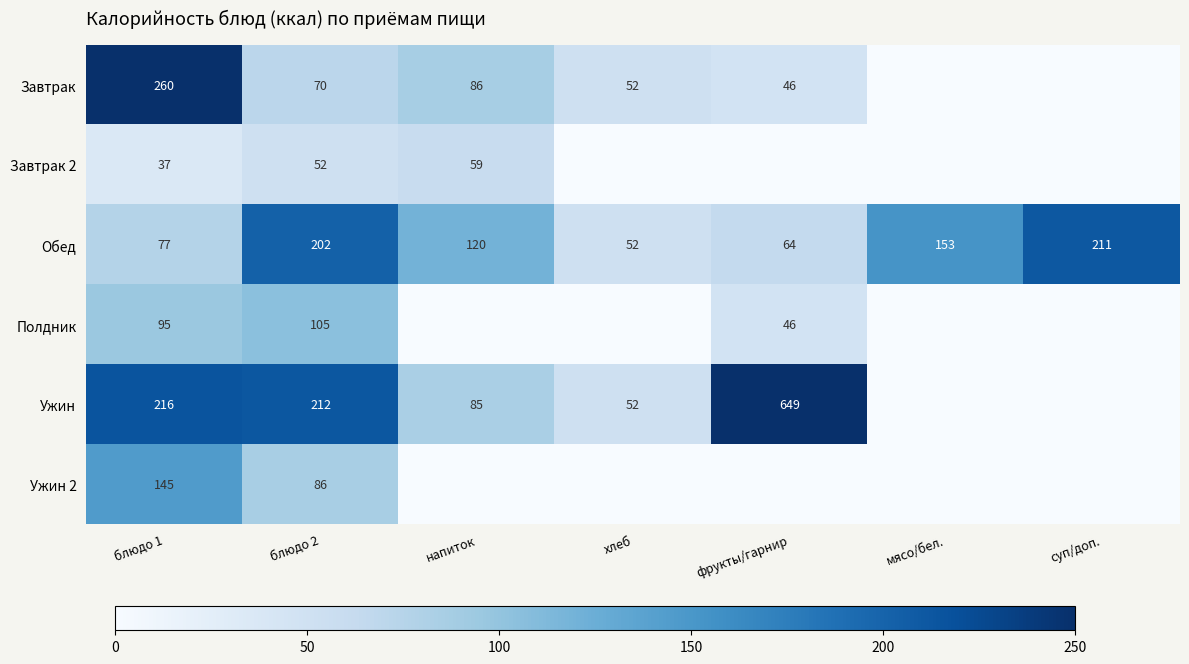

What is the spread (max minus min) of values at блюдо 2?

160